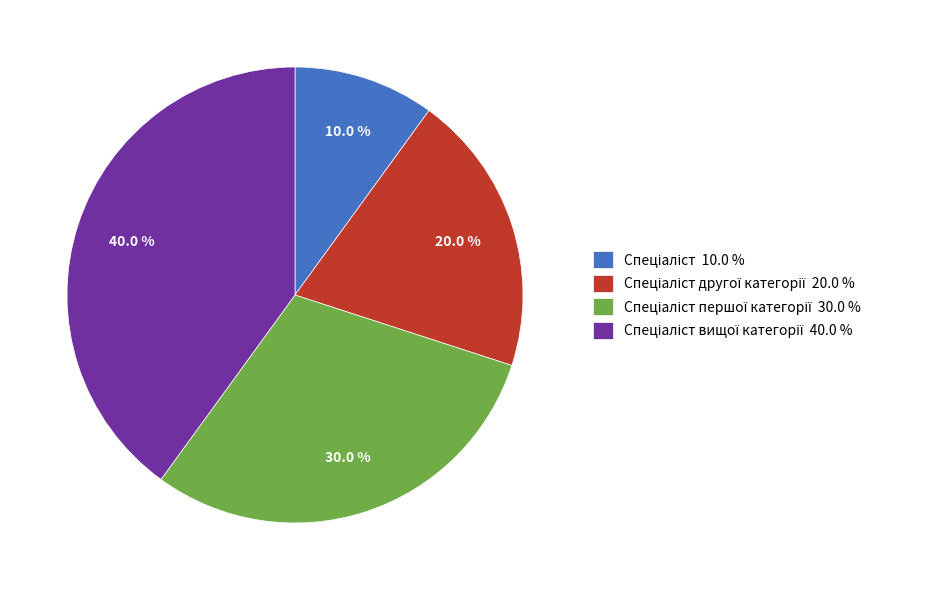

How many segments does this pie chart have?

4